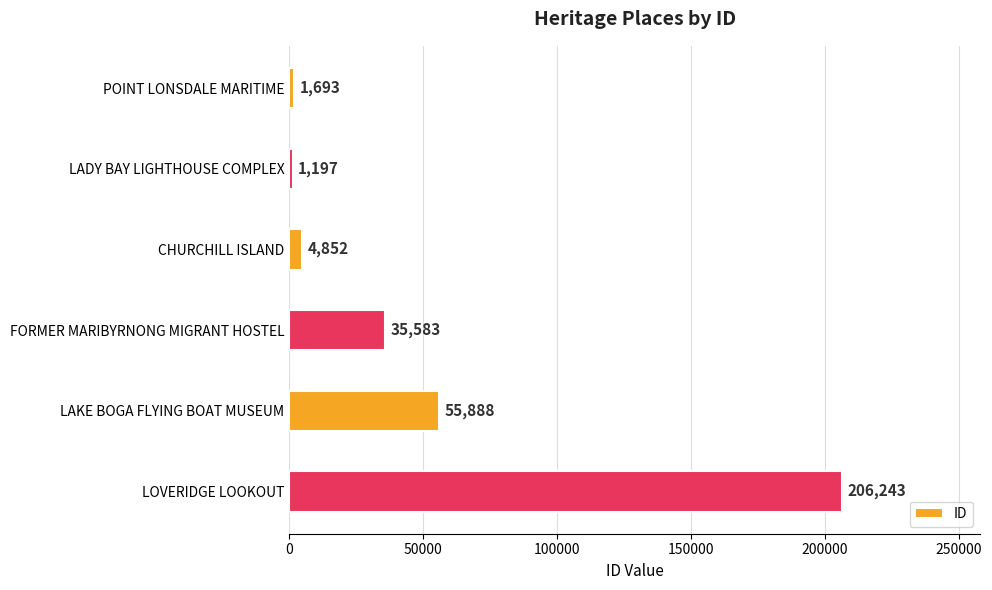

Count the number of categories in the chart.

6